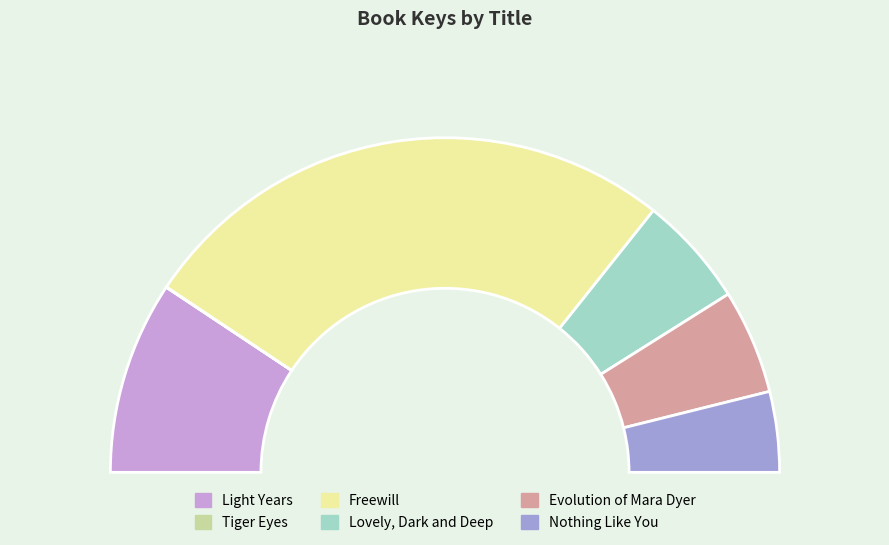

Which slice is the largest?

Freewill